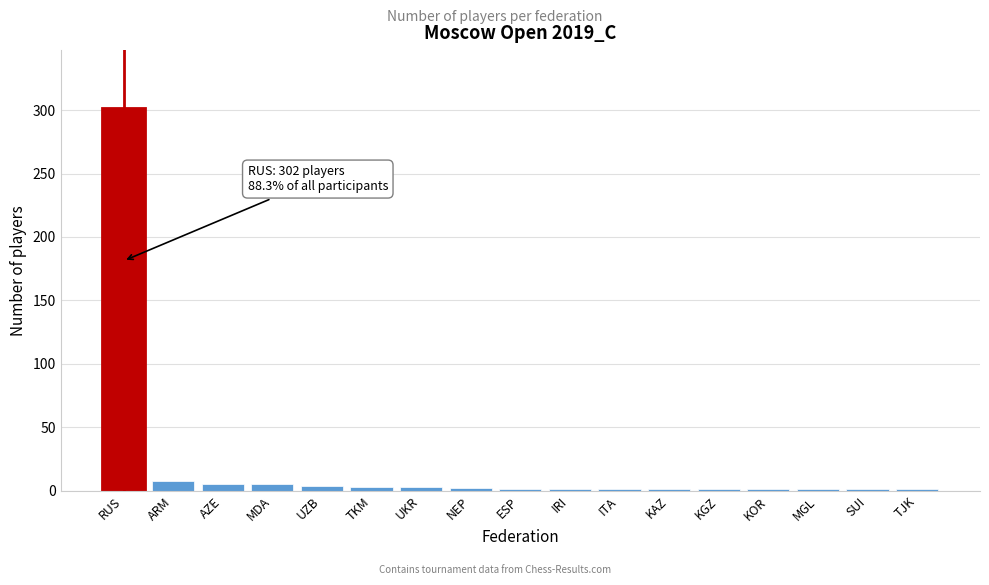

What is the sum of all values?

341